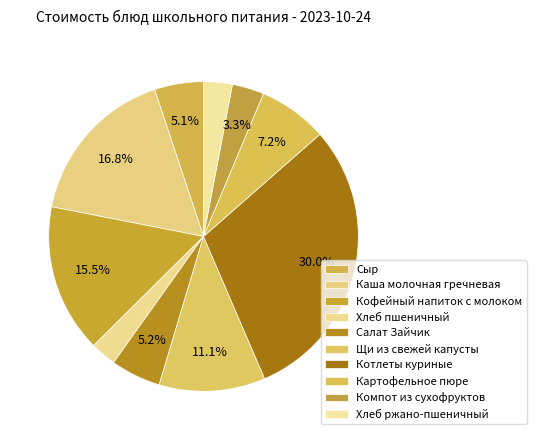

True or false: Картофельное пюре accounts for 7% of the total.

True